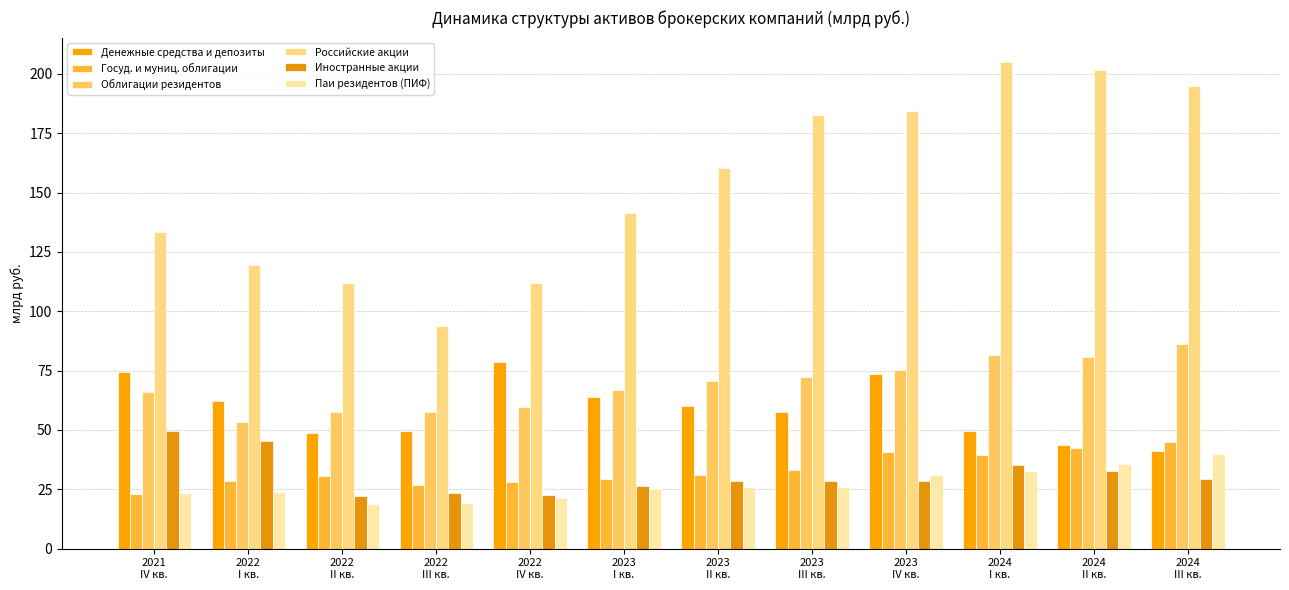

What are all the series names shown in the legend?

Денежные средства и депозиты, Госуд. и муниц. облигации, Облигации резидентов, Российские акции, Иностранные акции, Паи резидентов (ПИФ)